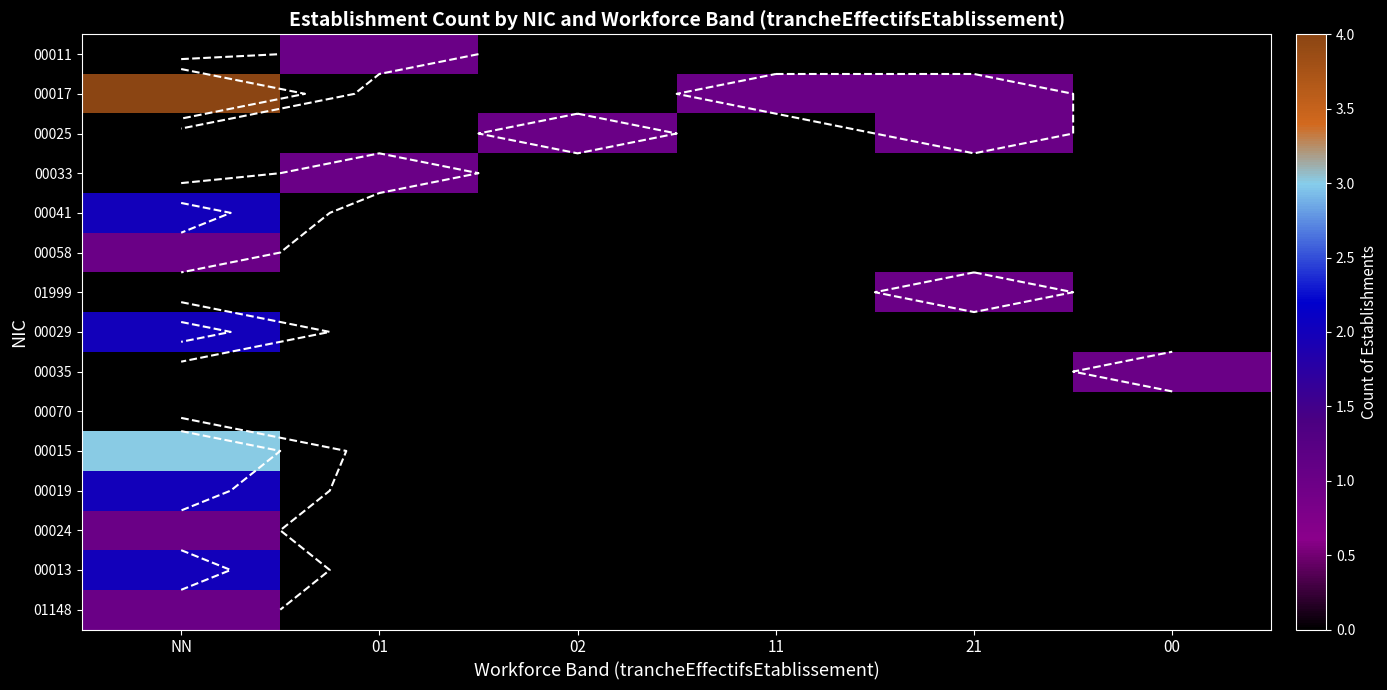

What is the maximum value for 00013?

2